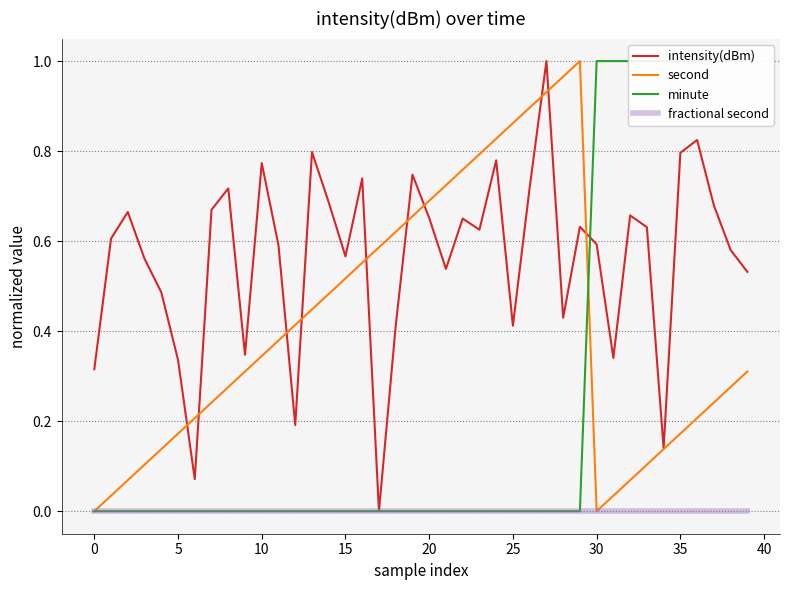

Is it true that intensity(dBm) equals 0.9 at 37?

False